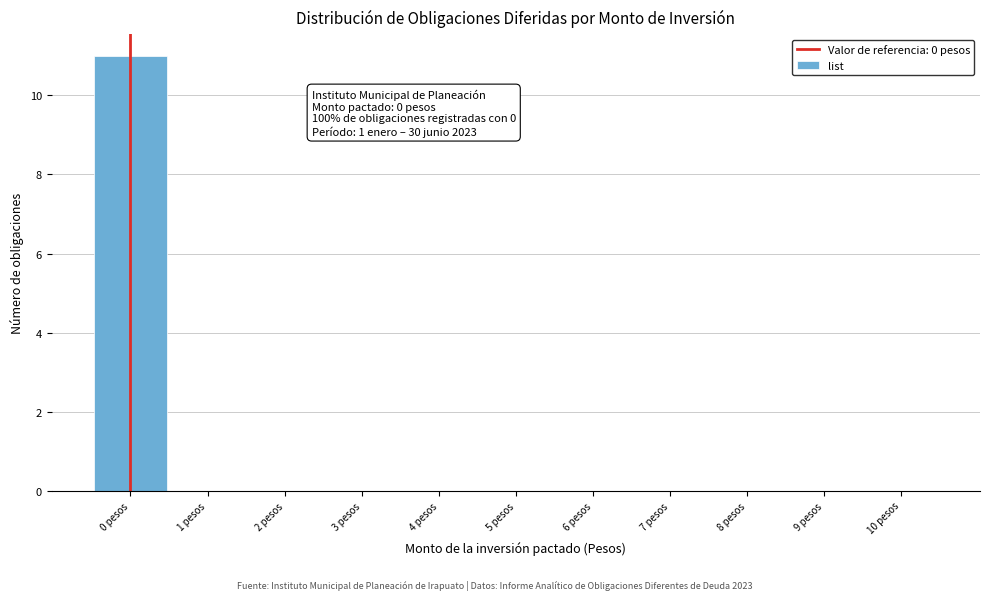

Which range on the x-axis has the tallest bar?

-0.5 to 0.5